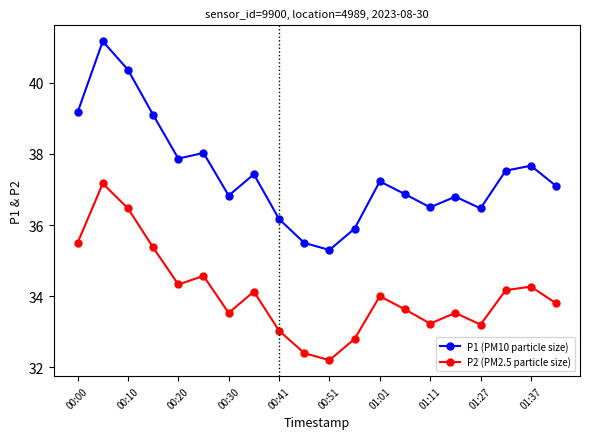

What is the minimum value shown in the chart?

32.2